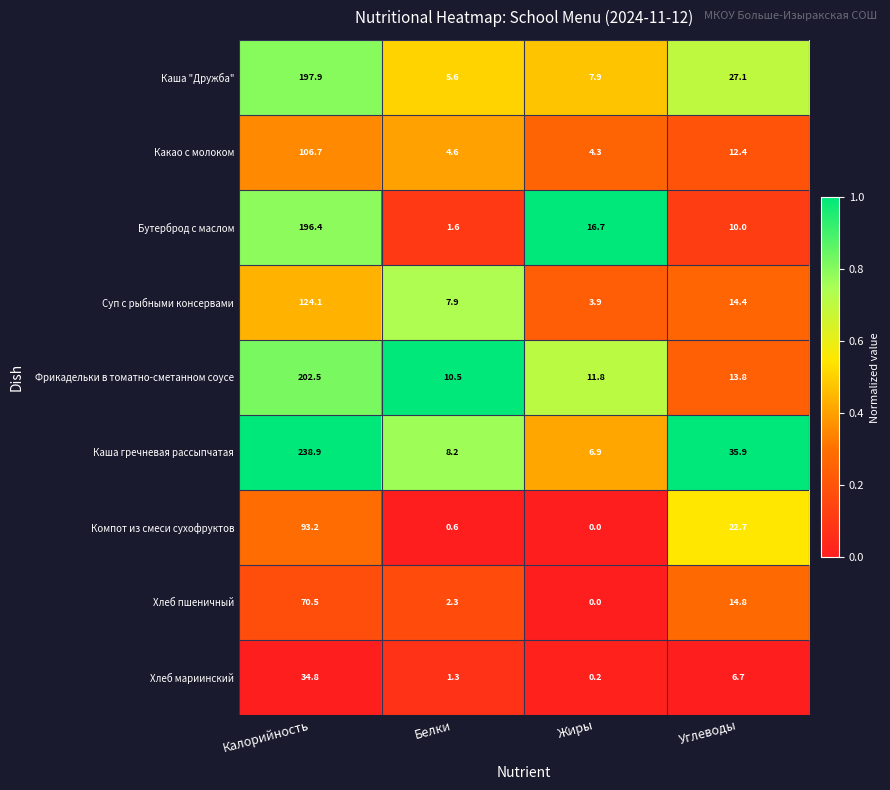

Read the Фрикадельки в томатно-сметанном соусе value at Углеводы.

13.8